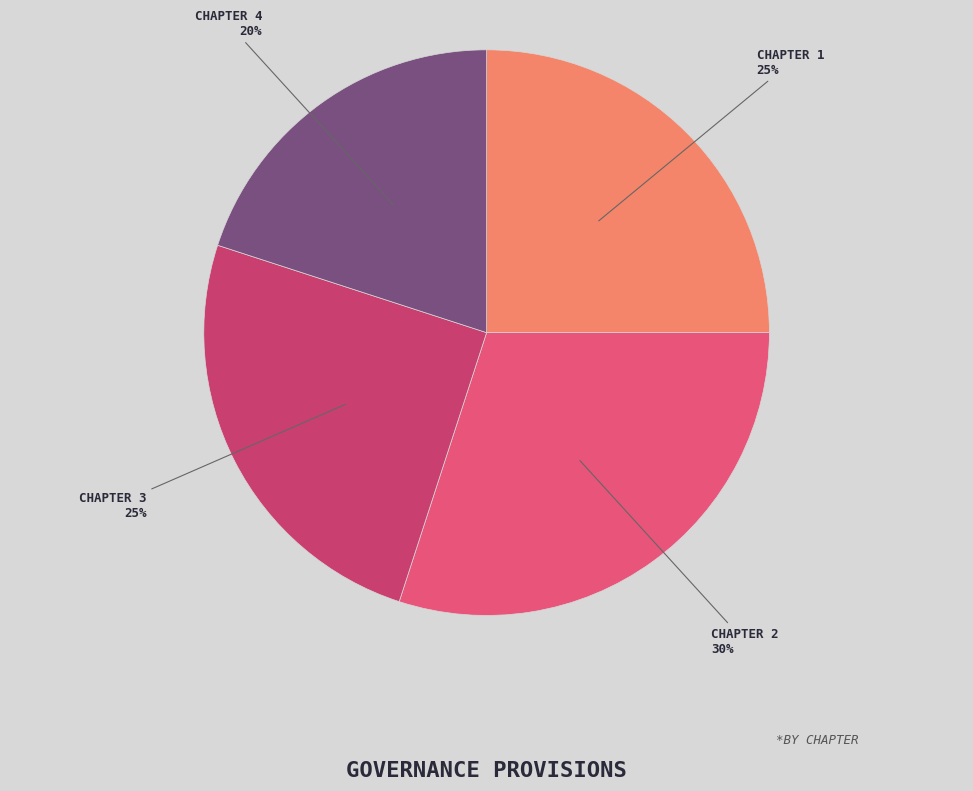

How many slices are in this pie chart?

4